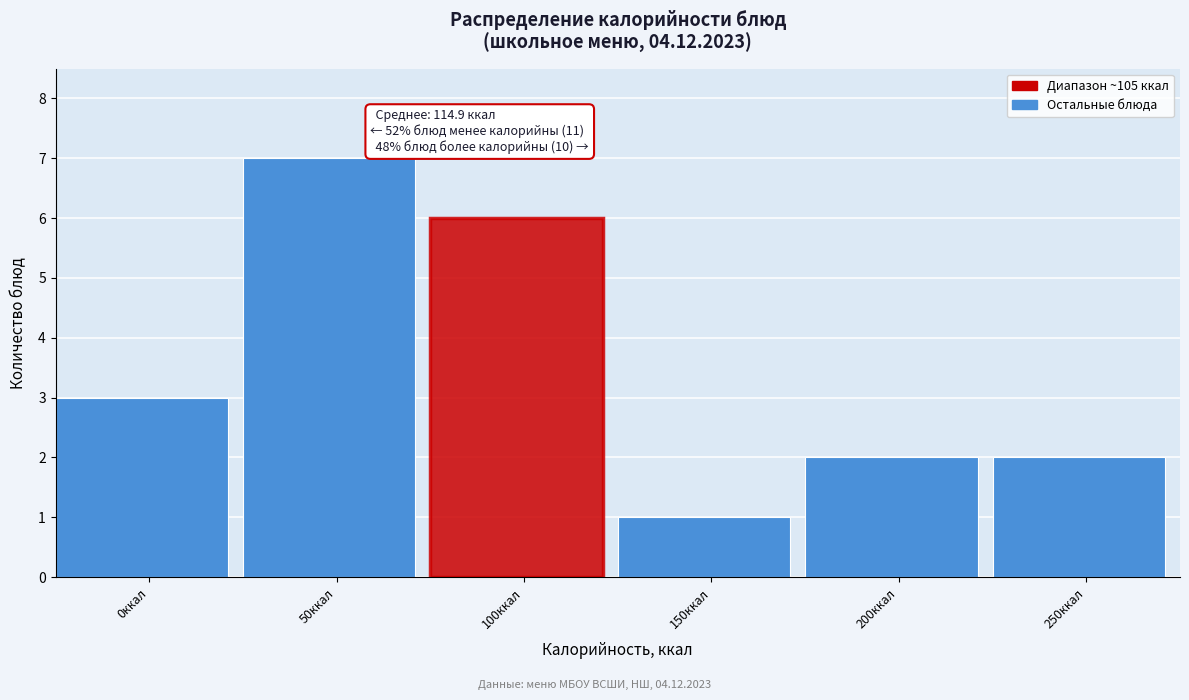

Reading left to right, transcribe all the data shown in this chart.

0ккал=3	50ккал=7	100ккал=6	150ккал=1	200ккал=2	250ккал=2